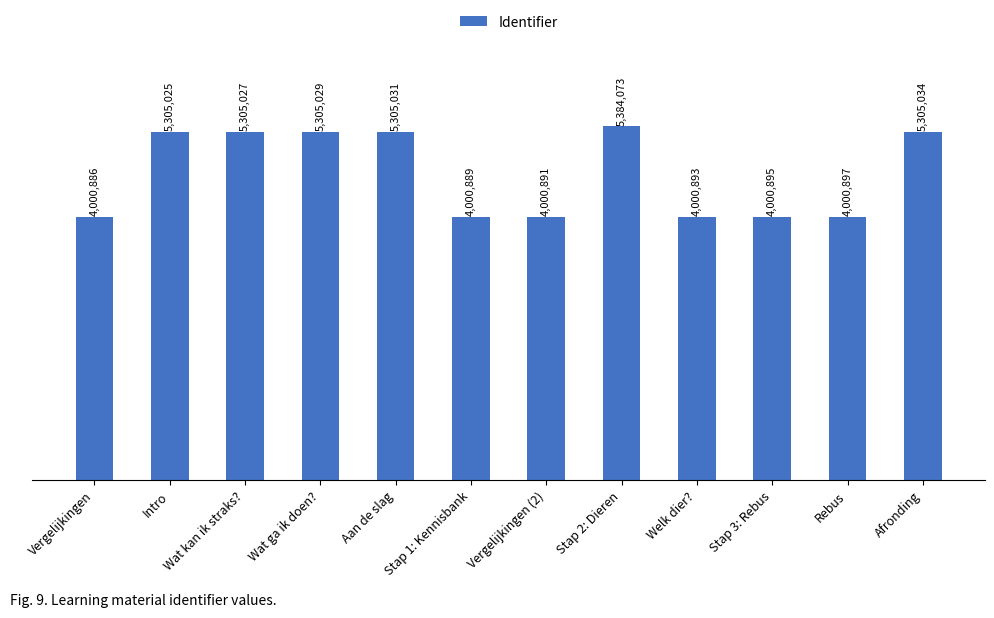

Are the bars horizontal?

No